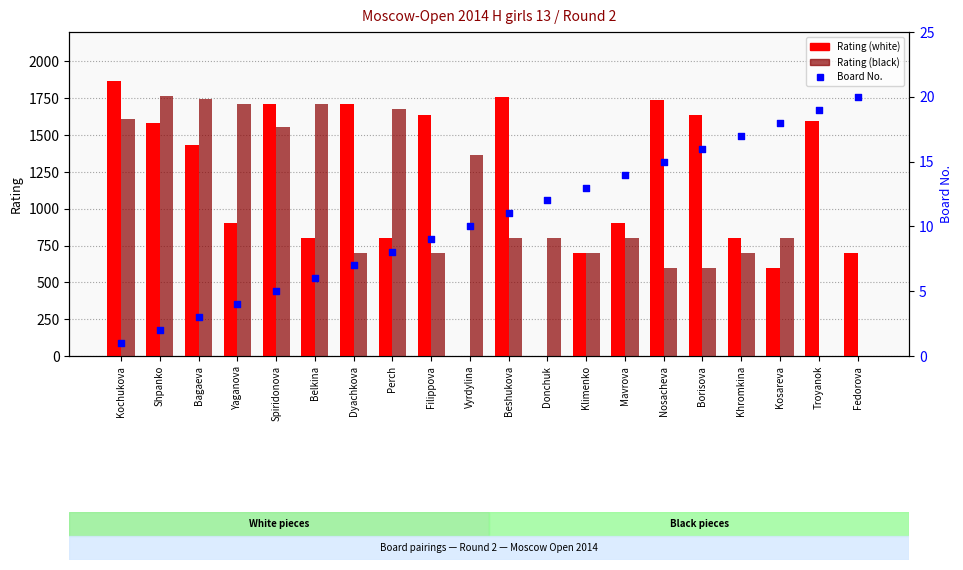

At how many categories does at least one series exceed 212?

20